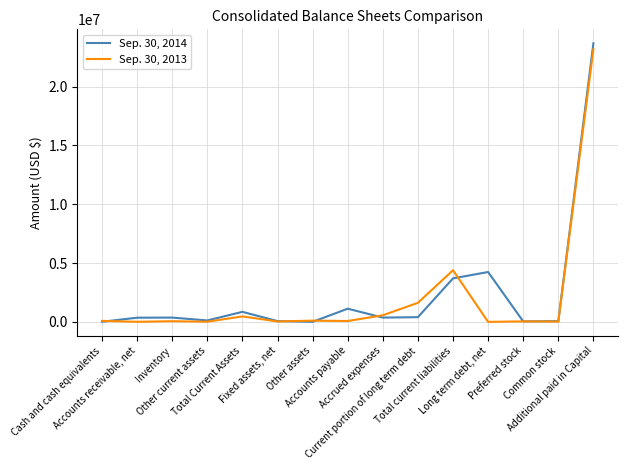

Where does the Sep. 30, 2013 series first go above 73563?

Cash and cash equivalents